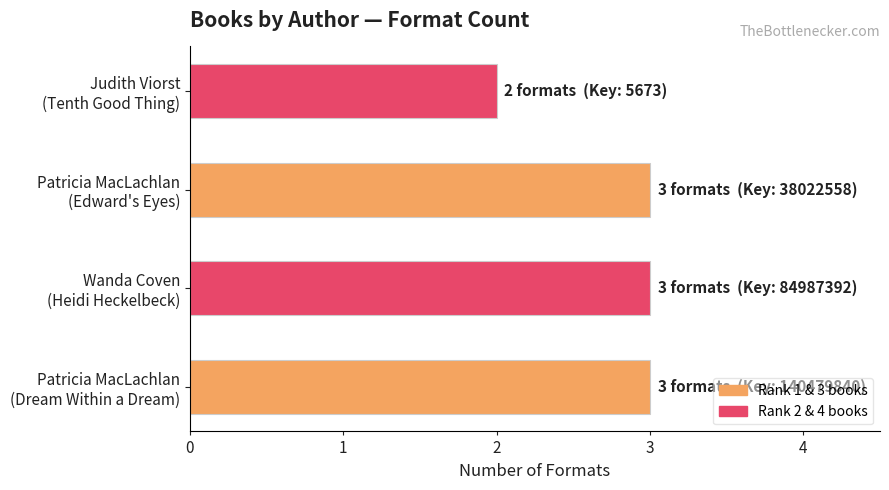

What is the sum of all values?

11